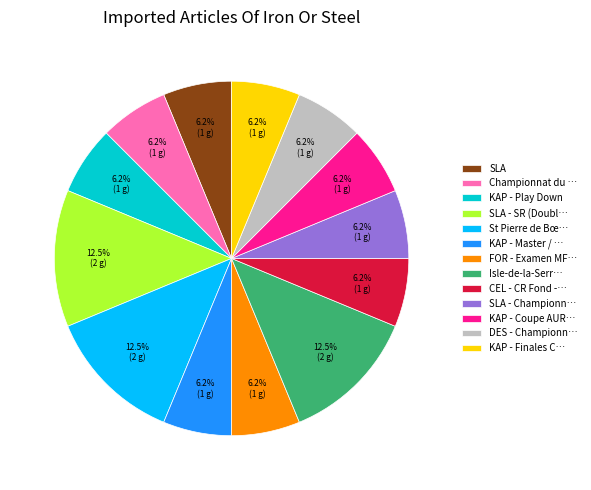

Do St Pierre de Bœ… and Isle-de-la-Serr… together represent more than half of the pie?

No